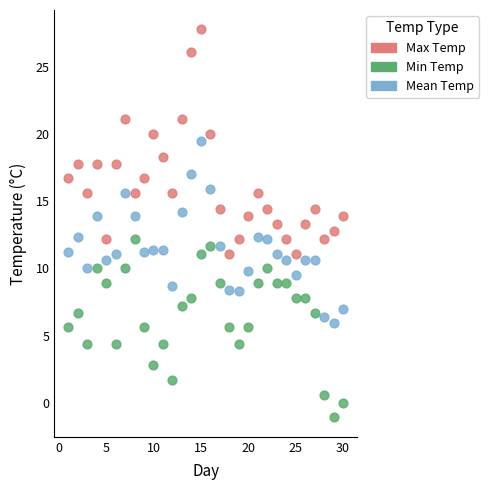

Across all data points, what is the range of X values (max minus min)?

29.0